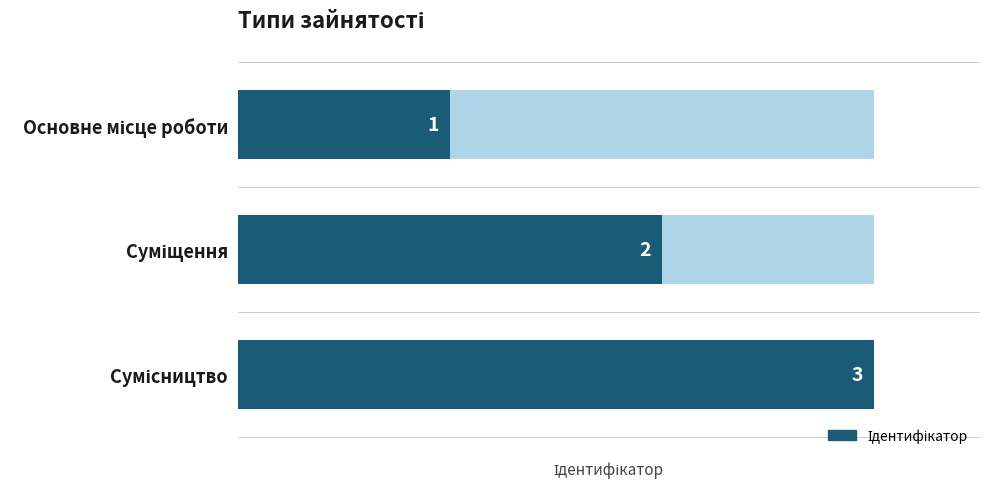

Count the number of data series in this chart.

1